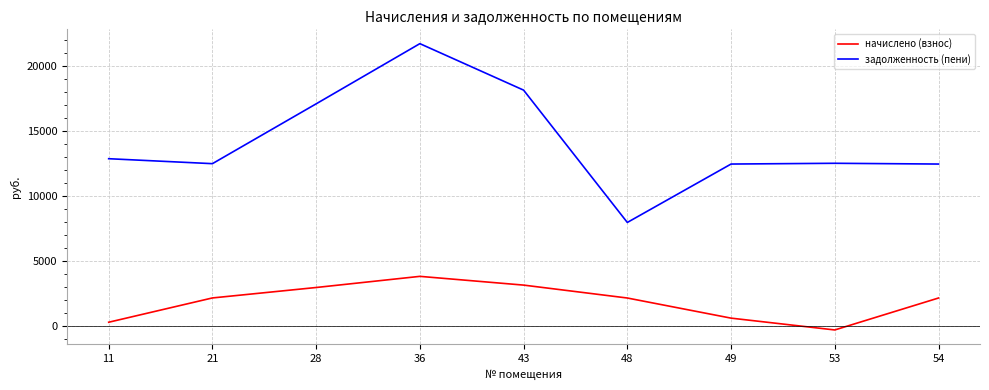

True or false: задолженность (пени) and начислено (взнос) intersect in this chart.

False